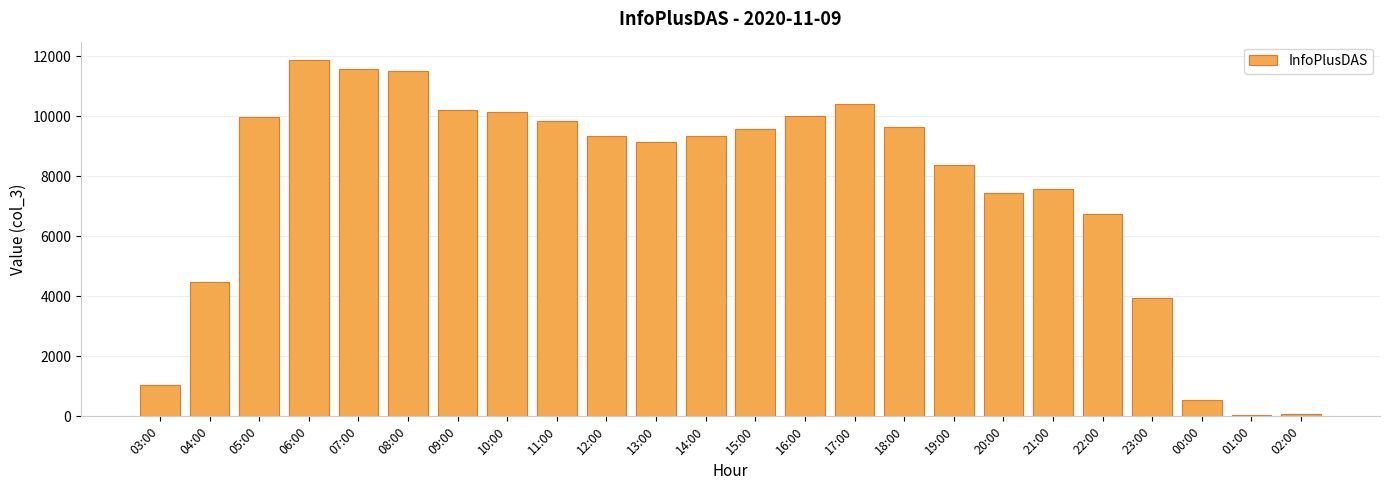

Count the number of data series in this chart.

1